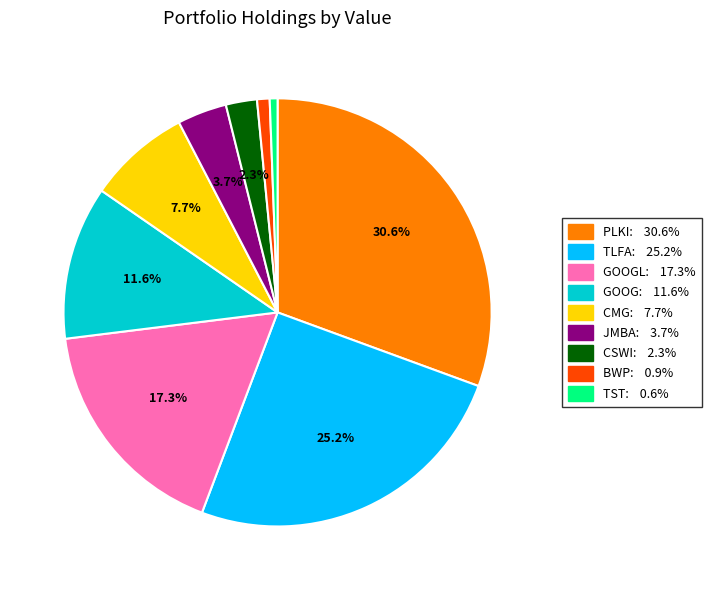

Is there a majority slice in this chart?

No